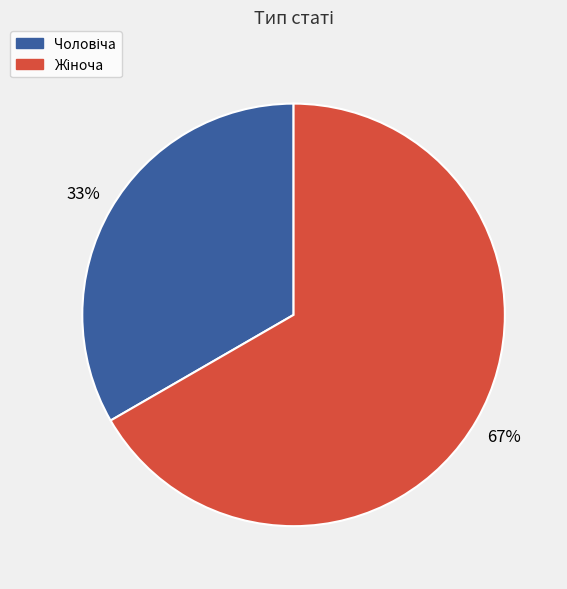

To the nearest percent, what is the average slice percentage?

50%